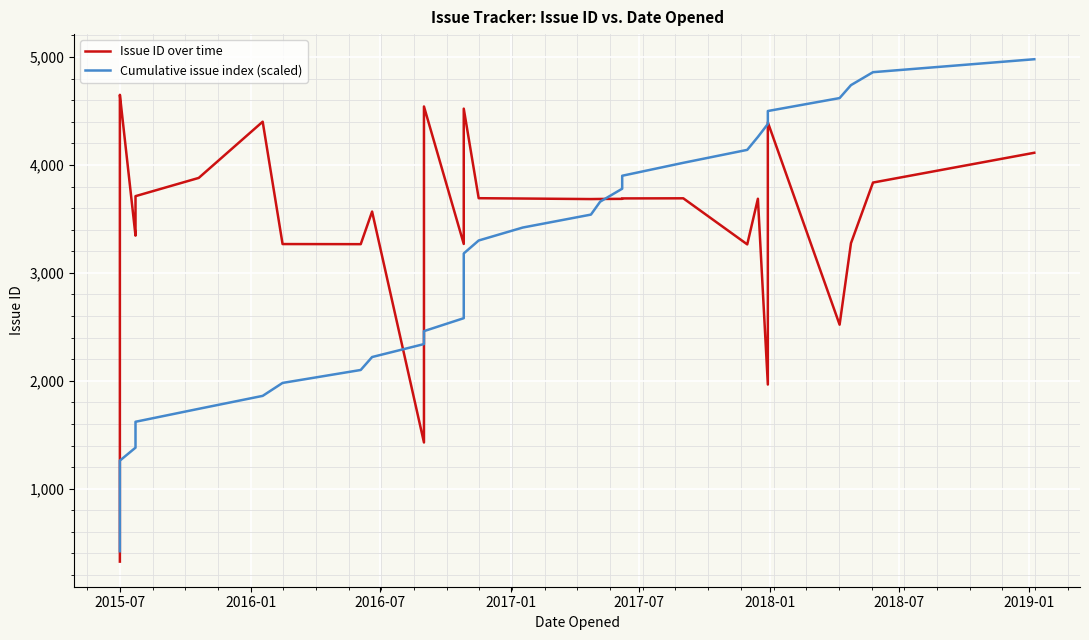

What is the difference between the maximum and minimum values in the Cumulative issue index (scaled) series?

4560